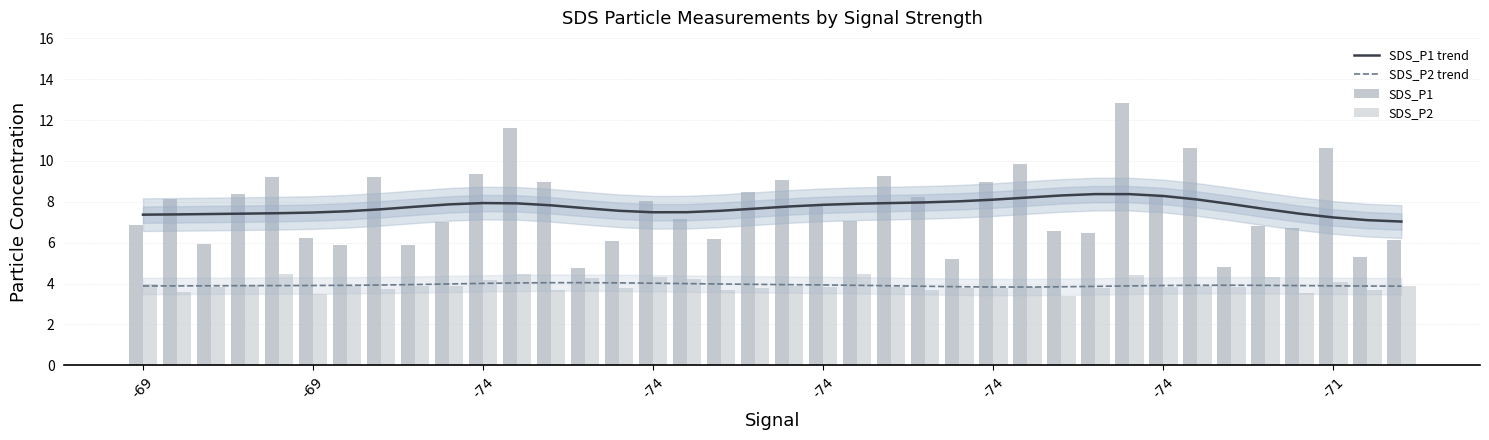

Which series has the largest range (max minus min)?

SDS_P1